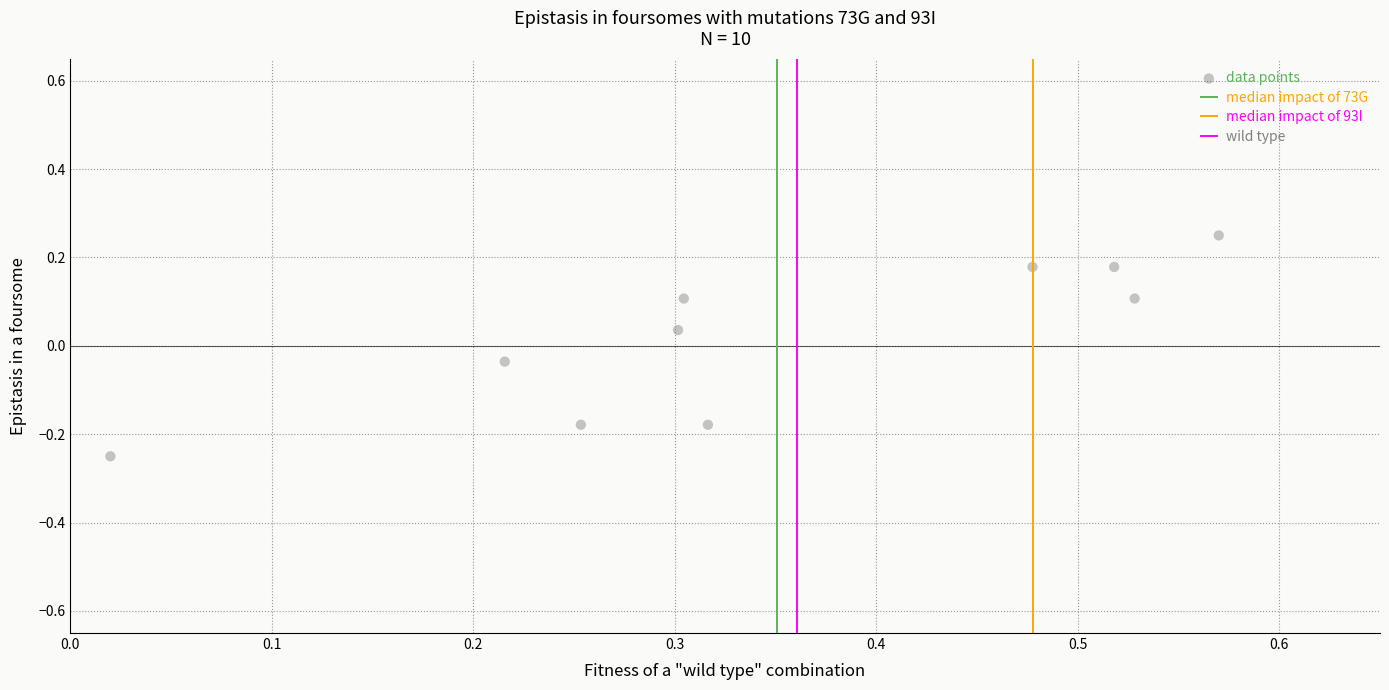

What is the range of X values (max minus min)?

0.6